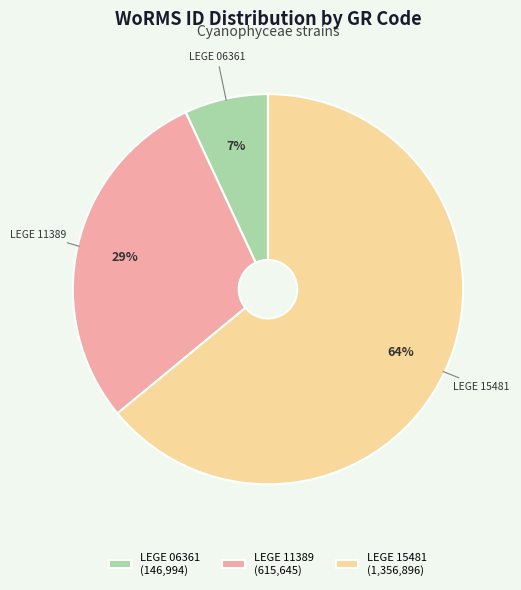

Does LEGE 11389 account for over 50% of the chart?

No